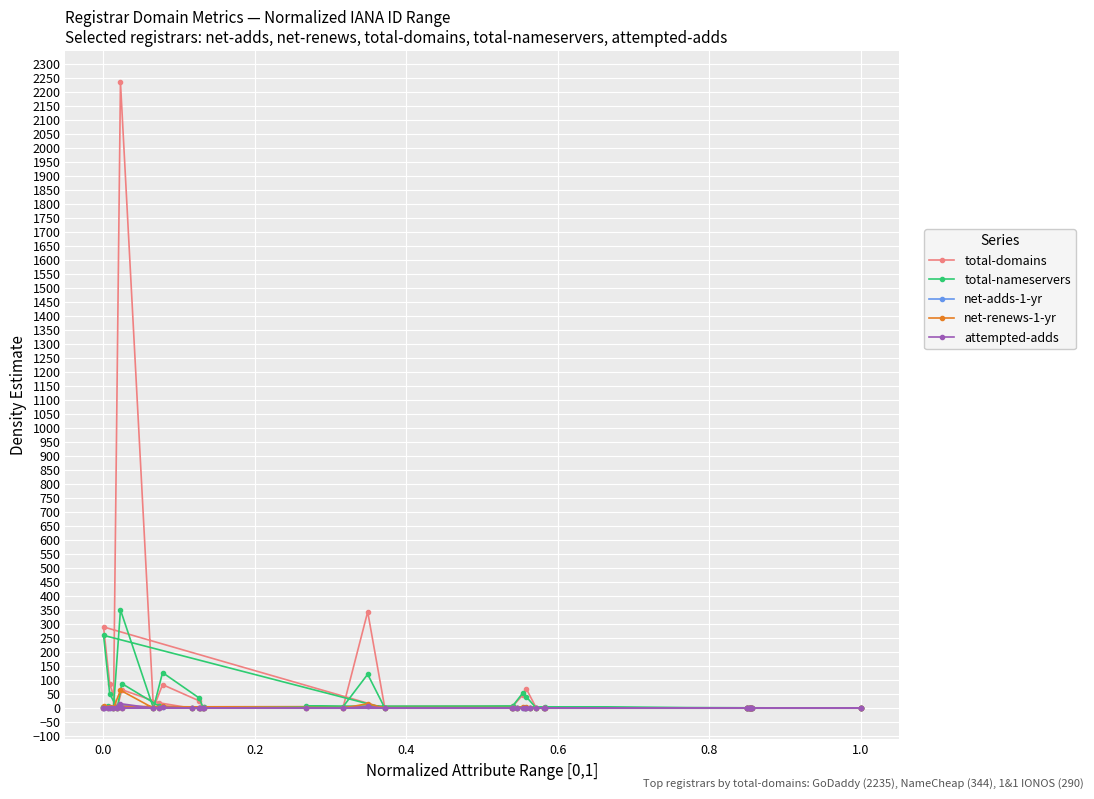

Which series has the largest range (max minus min)?

total-domains